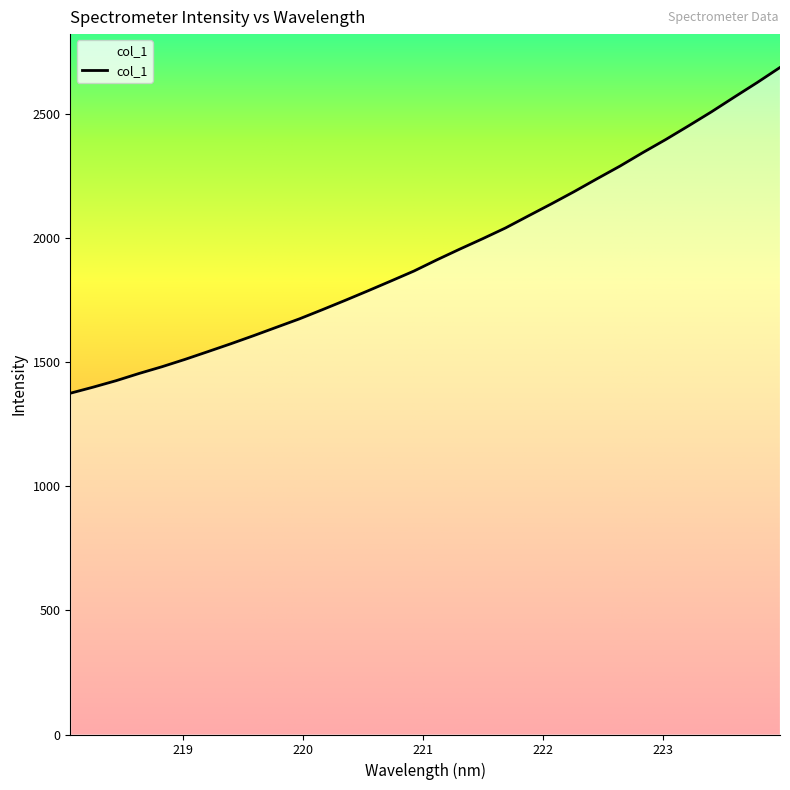

What is the smallest value displayed?

1375.0